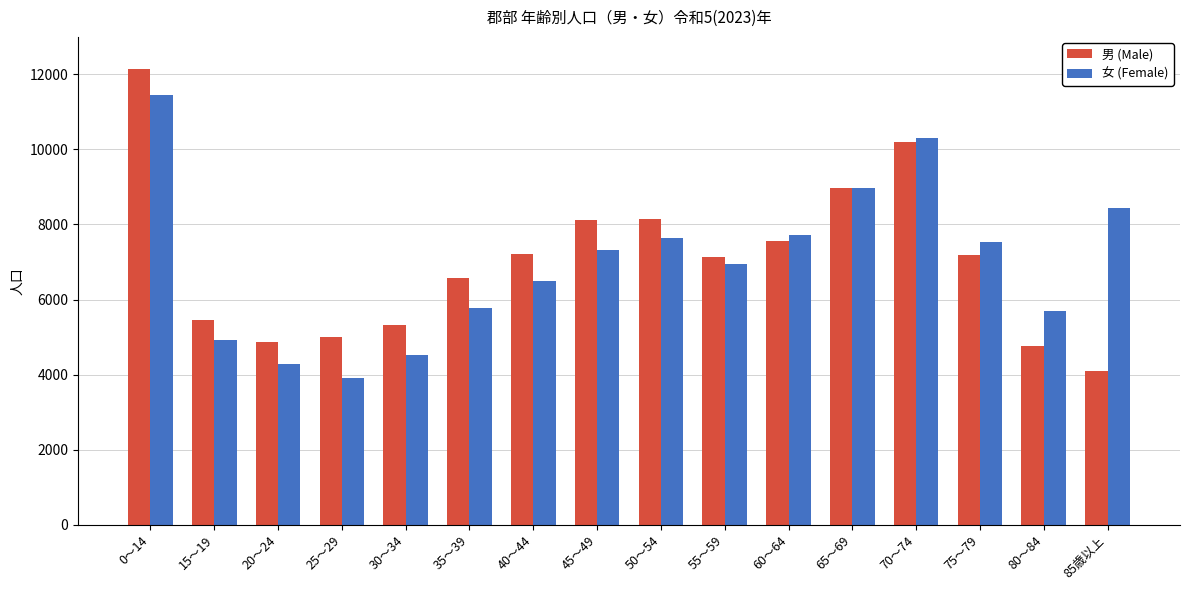

The 女 (Female) series shows 1472 at 40～44. True or false?

False